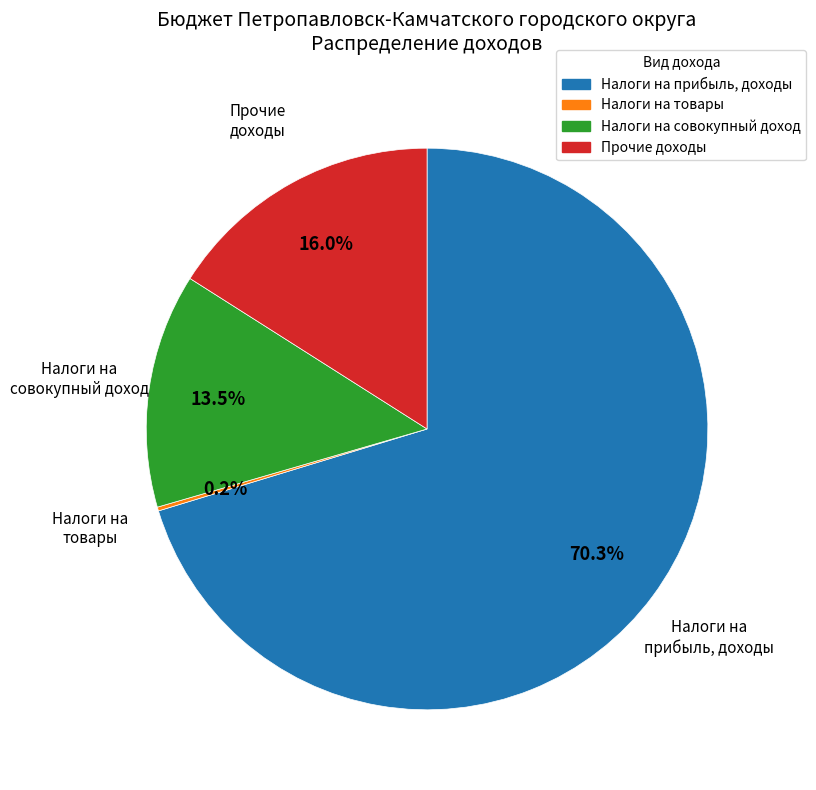

Approximately how many times larger is the value at Налоги на прибыль, доходы compared to Прочие доходы?

4.4